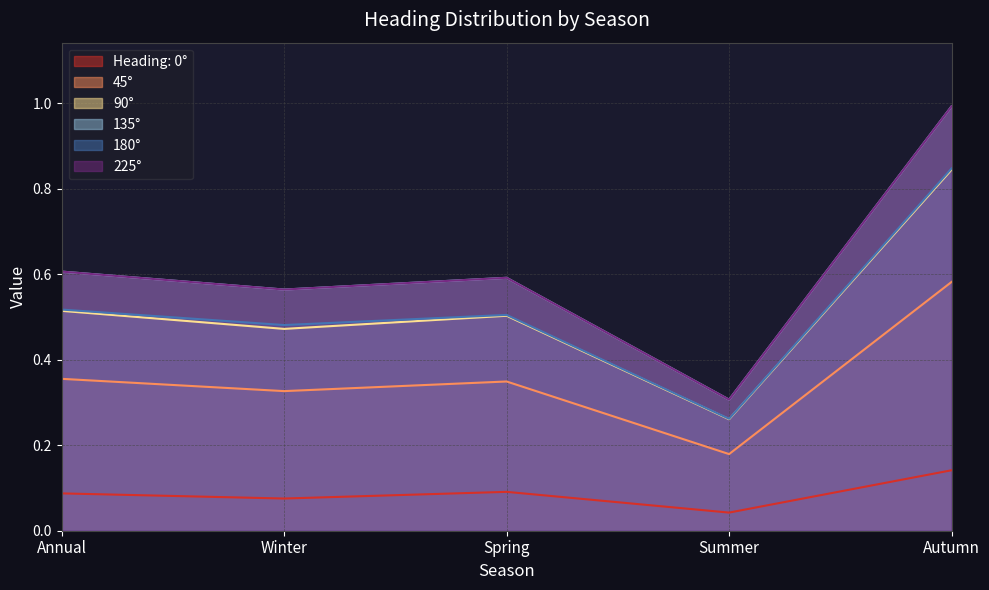

The value of 90° at Spring is 0.5. True or false?

True